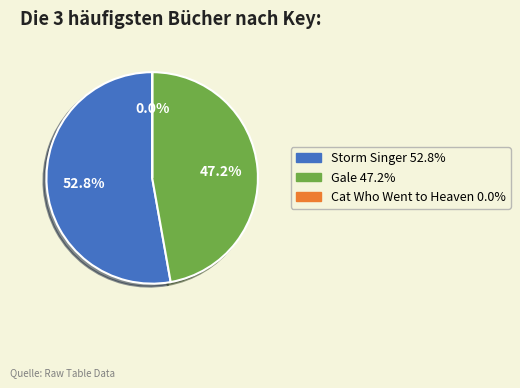

Does any single category account for the majority?

Yes